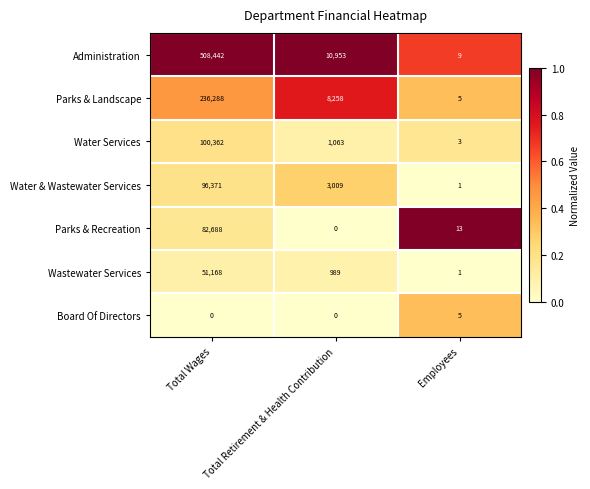

Which category has the highest value in the Water & Wastewater Services series?

Total Wages